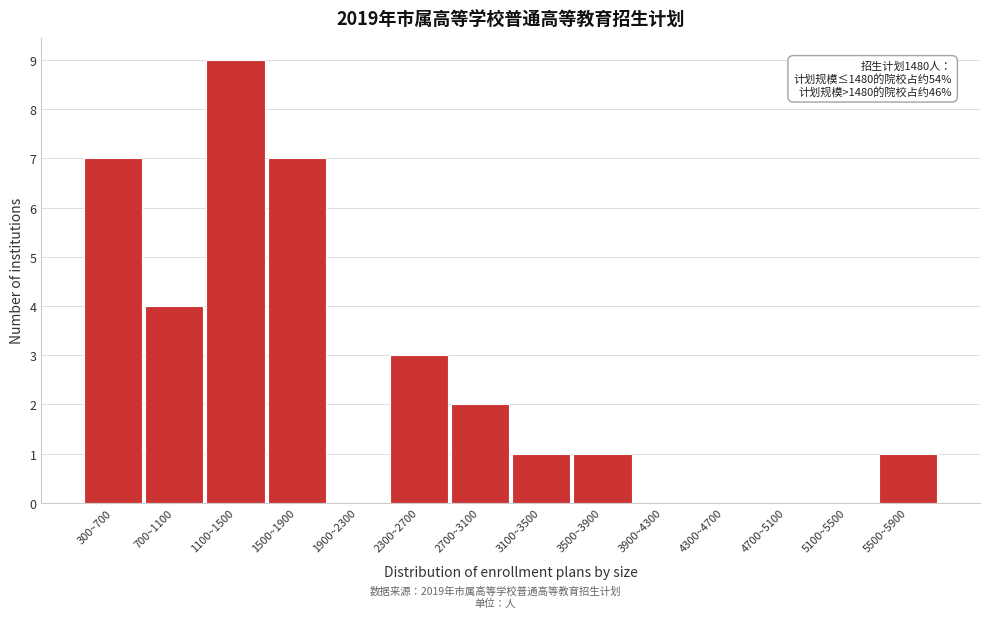

Reading left to right, transcribe all the data shown in this chart.

300~700=7	700~1100=4	1100~1500=9	1500~1900=7	1900~2300=0	2300~2700=3	2700~3100=2	3100~3500=1	3500~3900=1	3900~4300=0	4300~4700=0	4700~5100=0	5100~5500=0	5500~5900=1